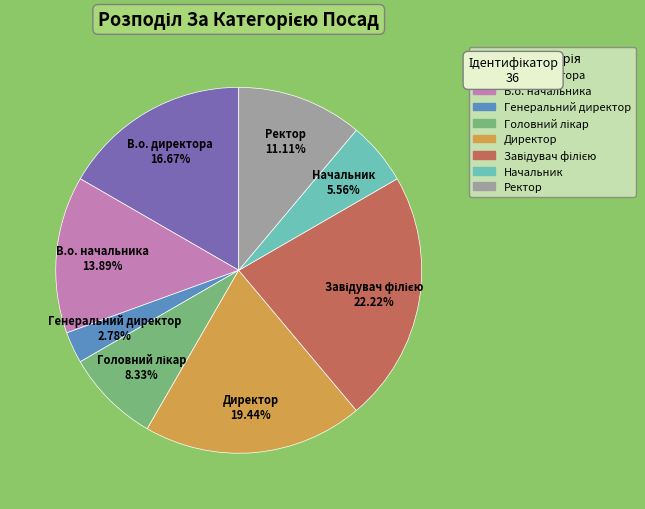

Is it true that Начальник is 6% of the pie?

True